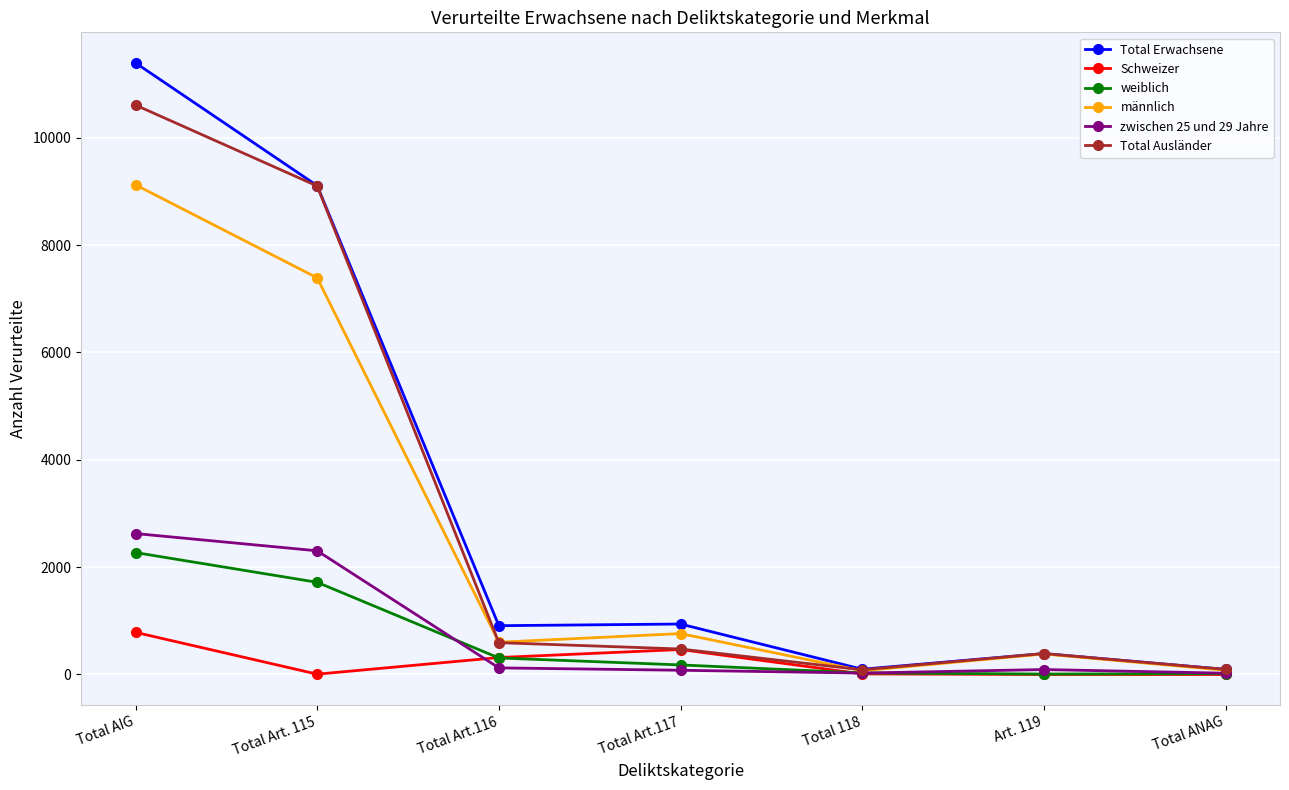

True or false: Schweizer has more than 0 interior local peaks.

True